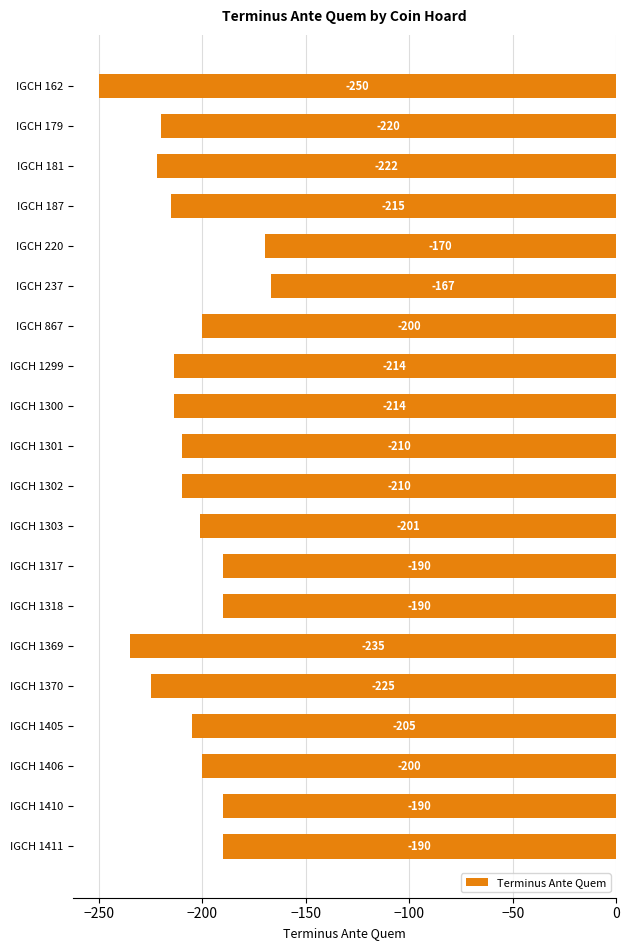

Does the chart contain any negative values?

Yes